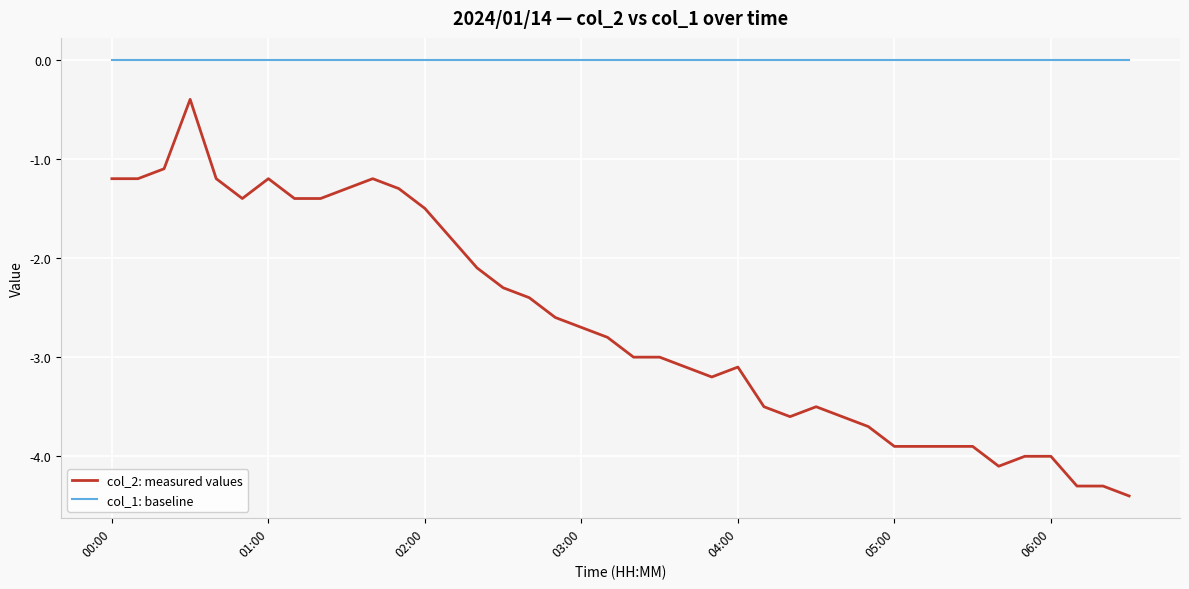

What is the smallest value displayed?

-4.4